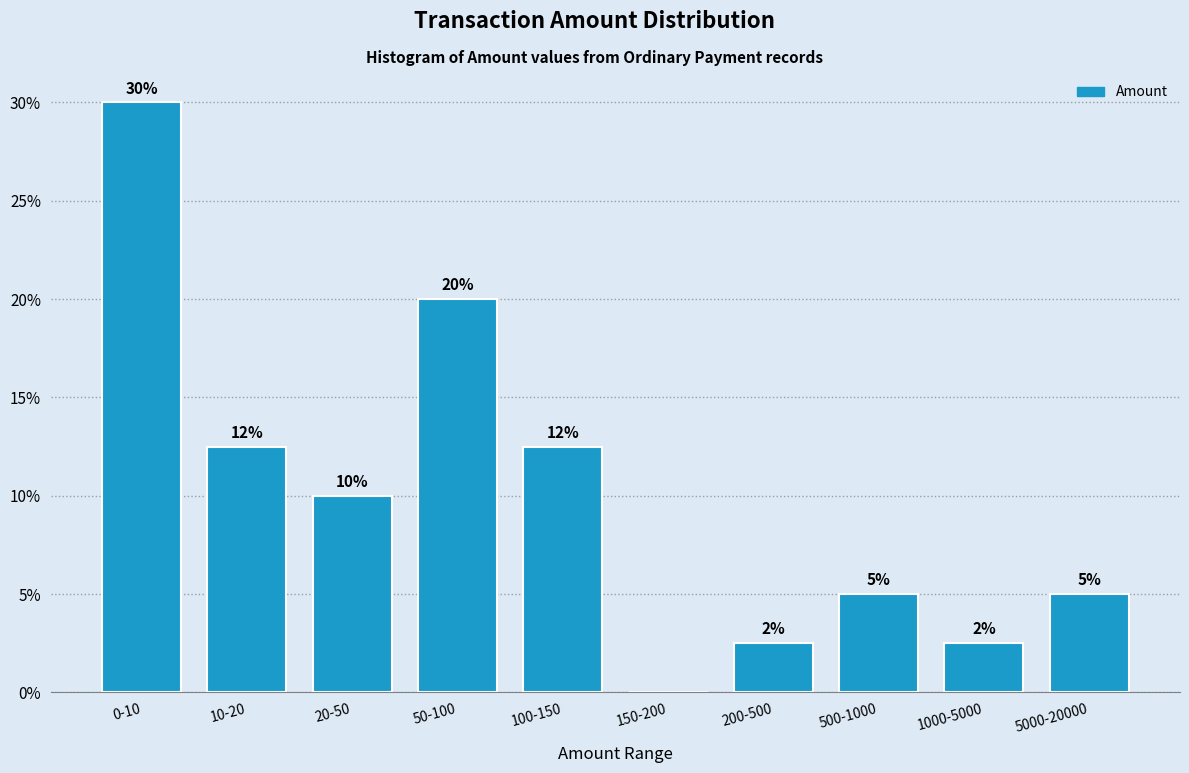

What is the change in value from 100-150 to 200-500?

-10.0